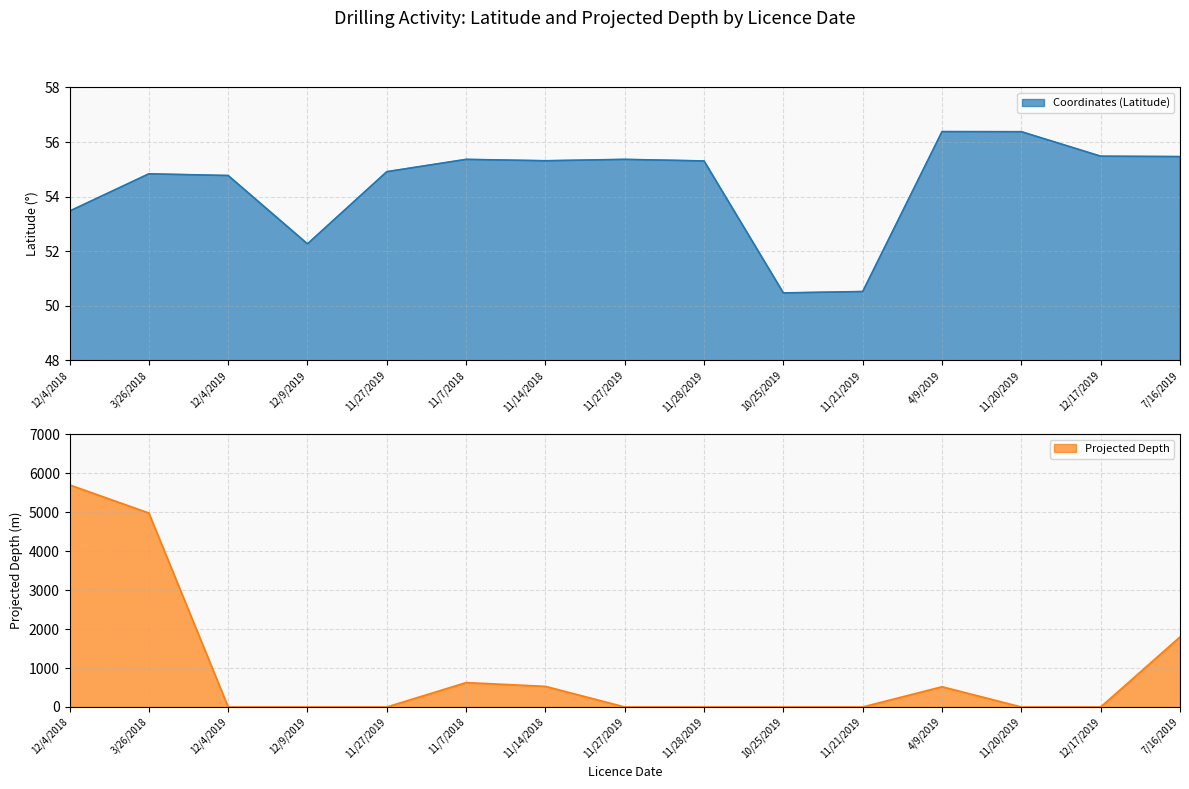

What is the label of the 11th point from the right?

11/27/2019